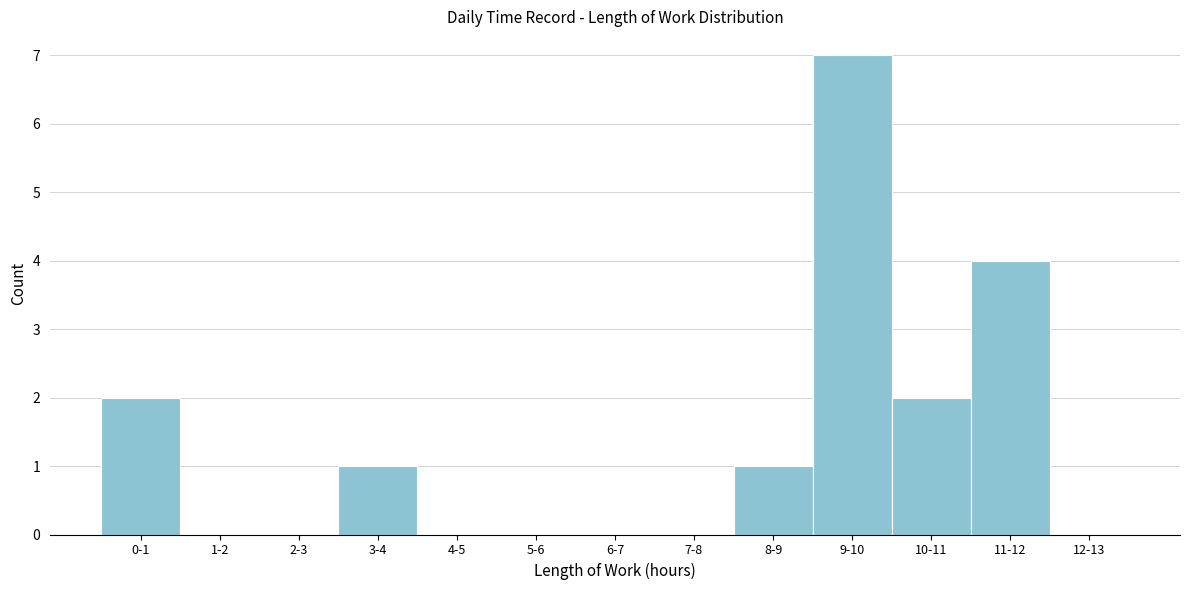

Reading right to left, list all the values displayed in this chart.

12-13=0	11-12=4	10-11=2	9-10=7	8-9=1	7-8=0	6-7=0	5-6=0	4-5=0	3-4=1	2-3=0	1-2=0	0-1=2